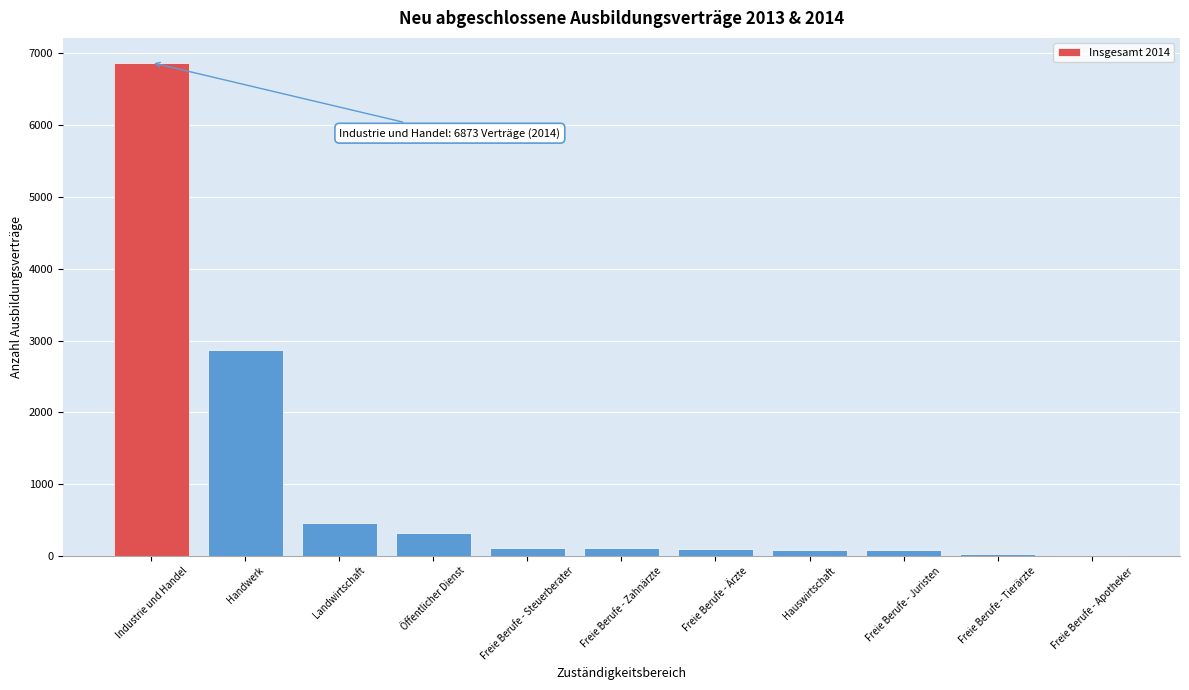

What is the sum of all values?

11025